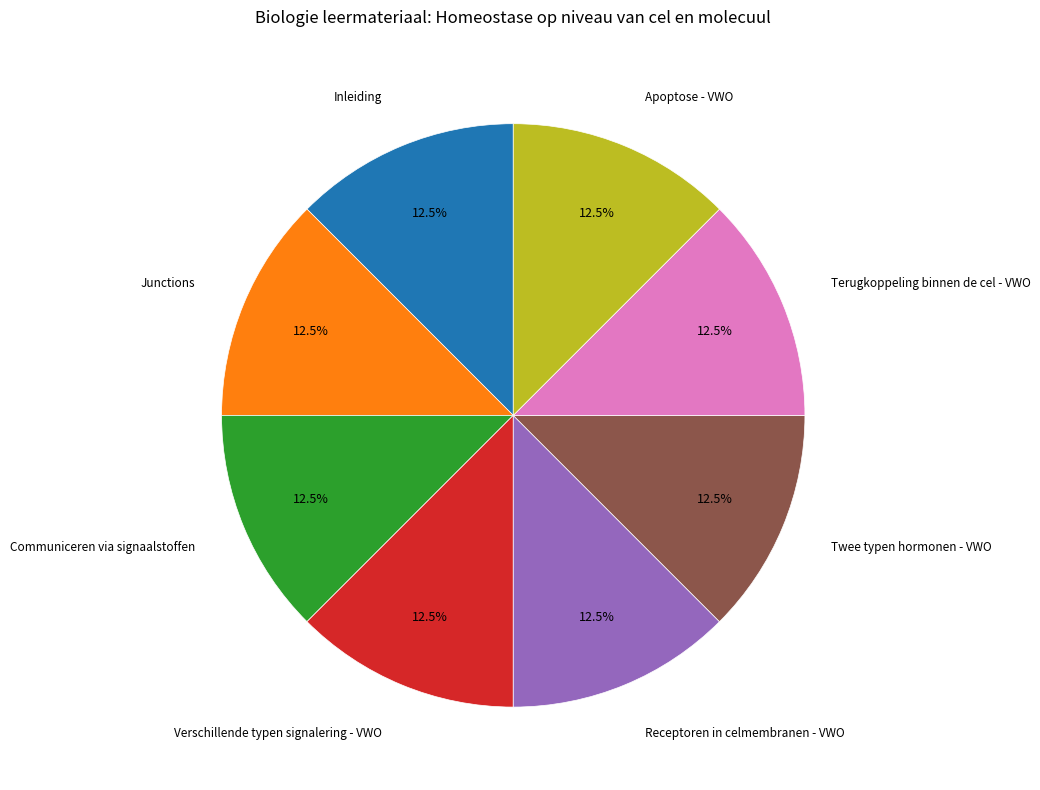

Approximately how many times larger is the value at Twee typen hormonen - VWO compared to Receptoren in celmembranen - VWO?

1.0